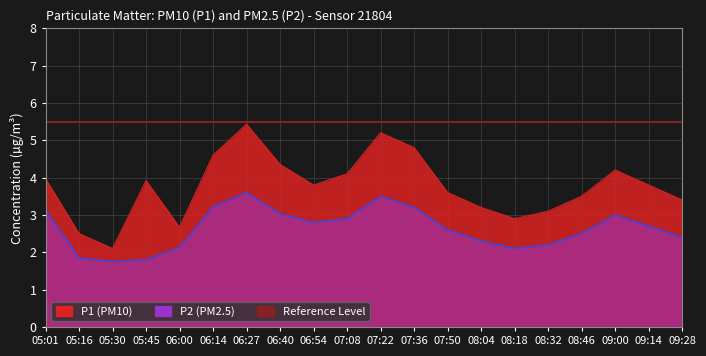

What is the sum of the P1 values at 06:00 and 09:14?

6.5